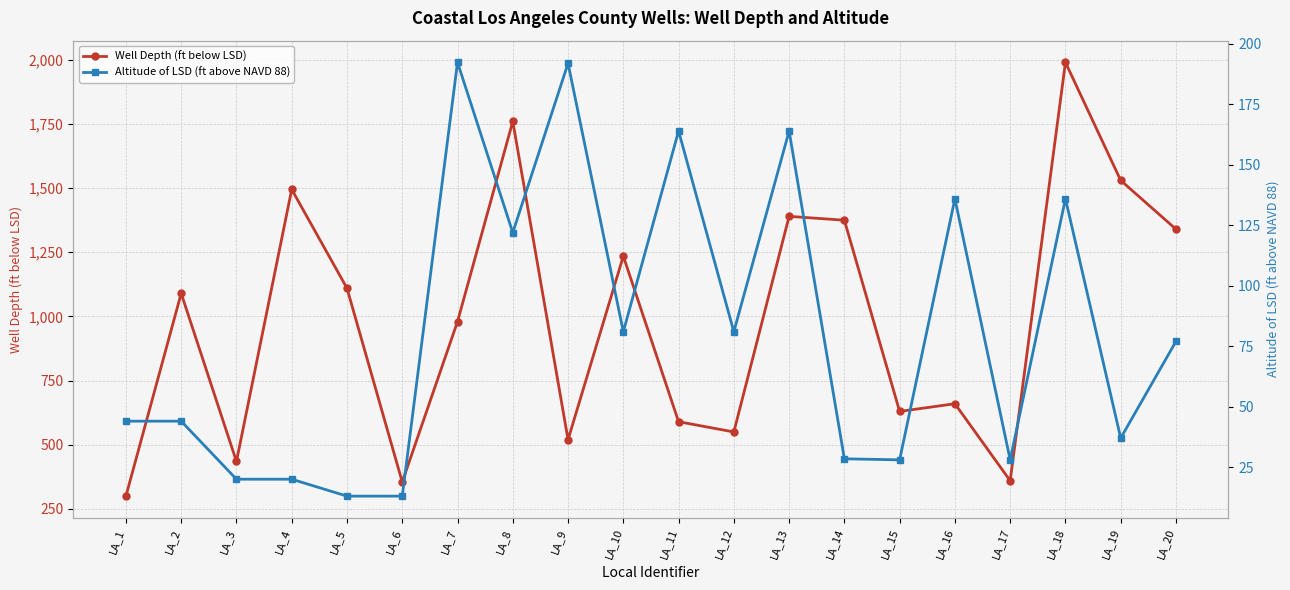

Which category has the lowest value across all series?

LA_5